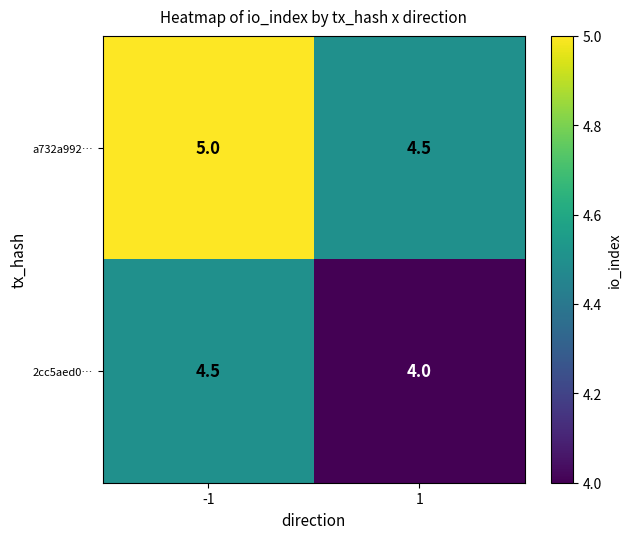

At -1, list the series in order from largest to smallest.

a732a992…, 2cc5aed0…